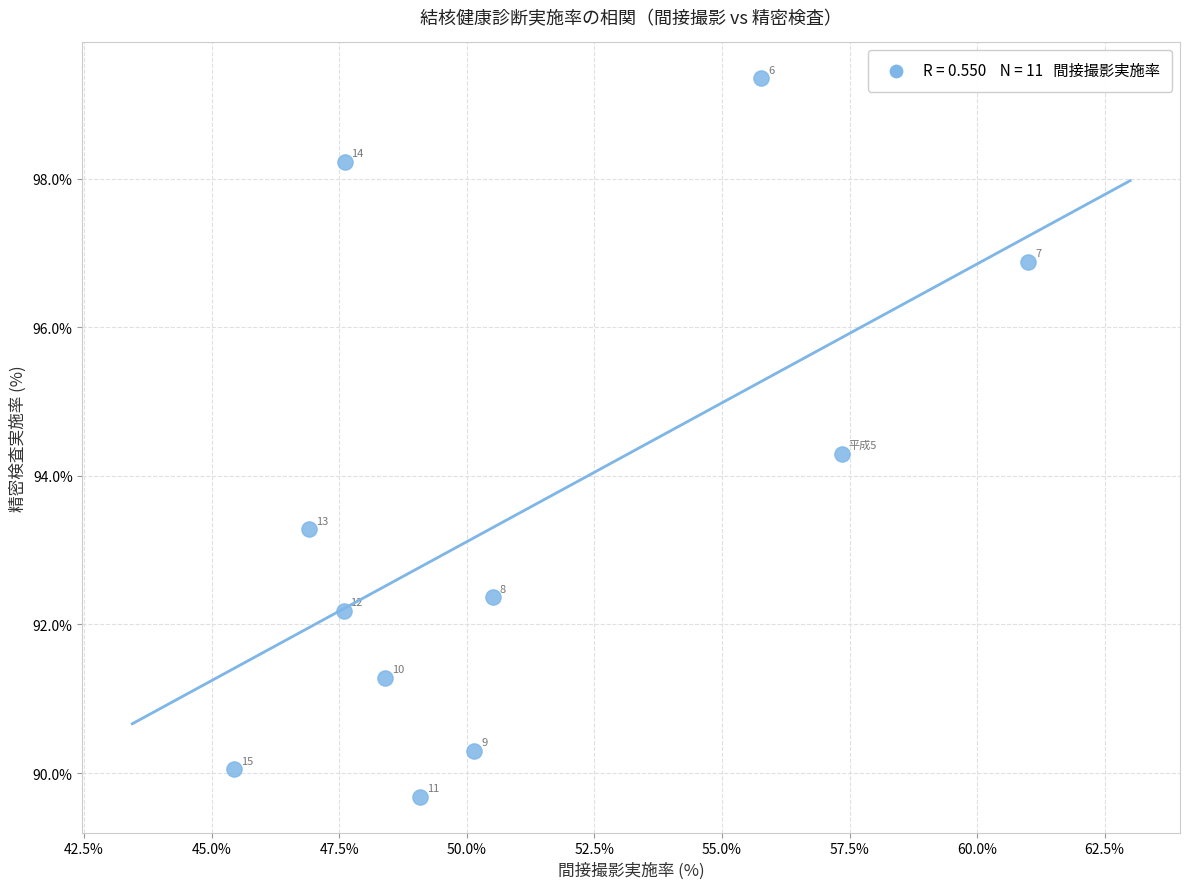

What Y value in the scatter plot is closest to 94?

94.3